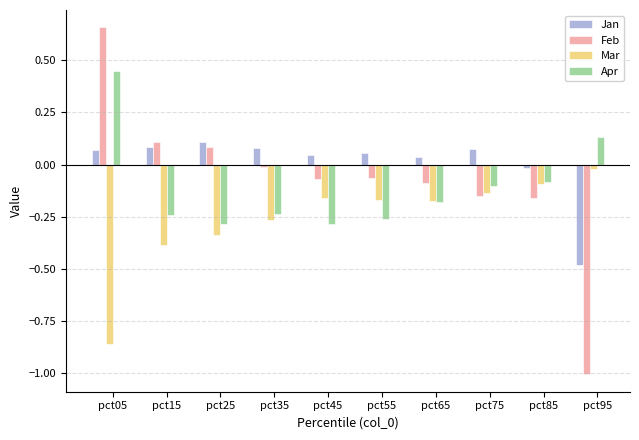

What is the difference between the second highest and second lowest values in the Feb series?

0.3